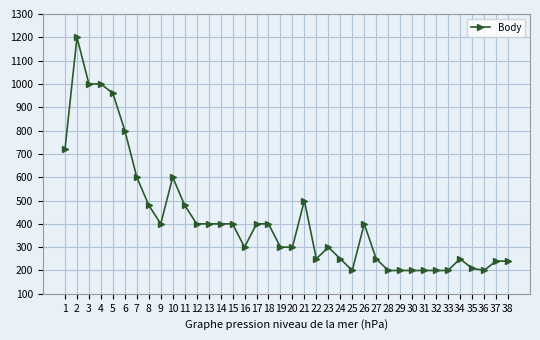

Reading left to right, extract all data points from this chart.

720	1200	1000	1000	960	800	600	480	400	600	480	400	400	400	400	300	400	400	300	300	500	250	300	250	200	400	250	200	200	200	200	200	200	250	210	200	240	240